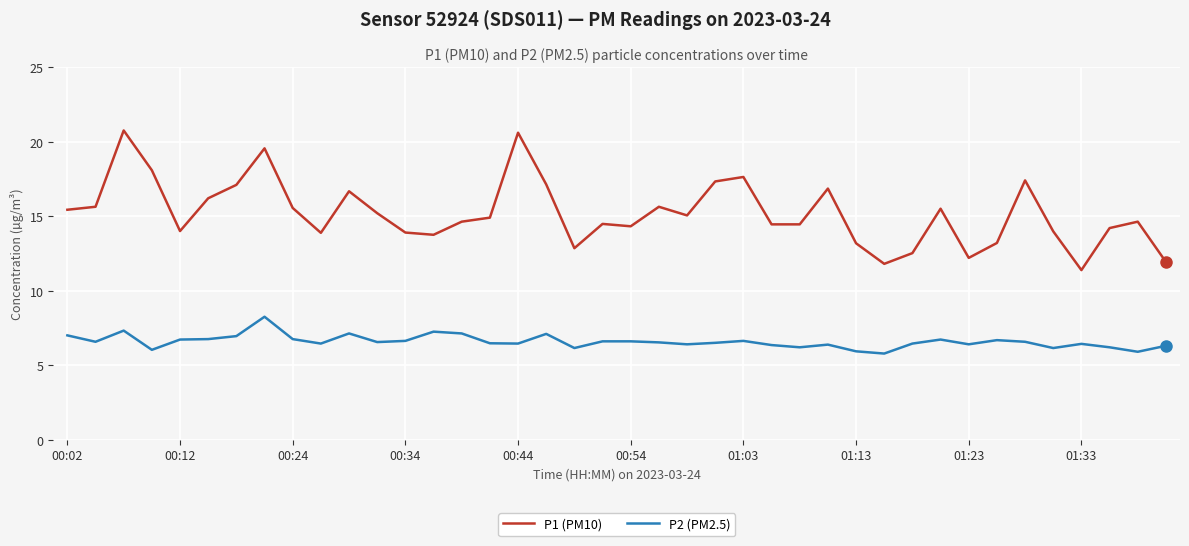

What is the difference between the maximum and minimum values in the P2 (PM2.5) series?

2.5